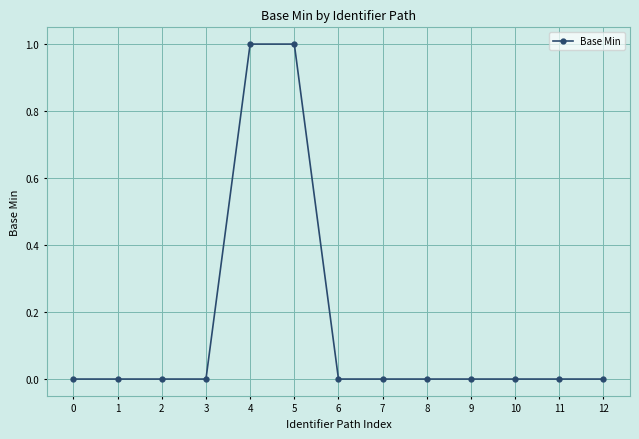

What is the maximum value shown in the chart?

1